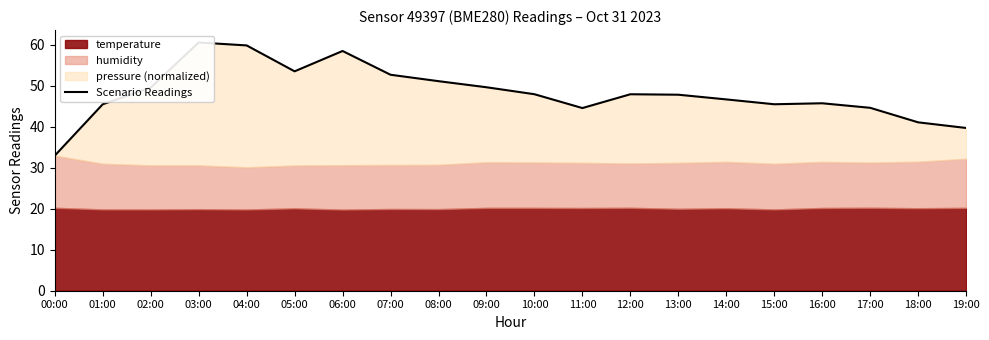

Rank the categories by value from highest to lowest.

03:00, 04:00, 06:00, 05:00, 07:00, 08:00, 09:00, 02:00, 10:00, 12:00, 13:00, 14:00, 16:00, 01:00, 15:00, 17:00, 11:00, 18:00, 19:00, 00:00